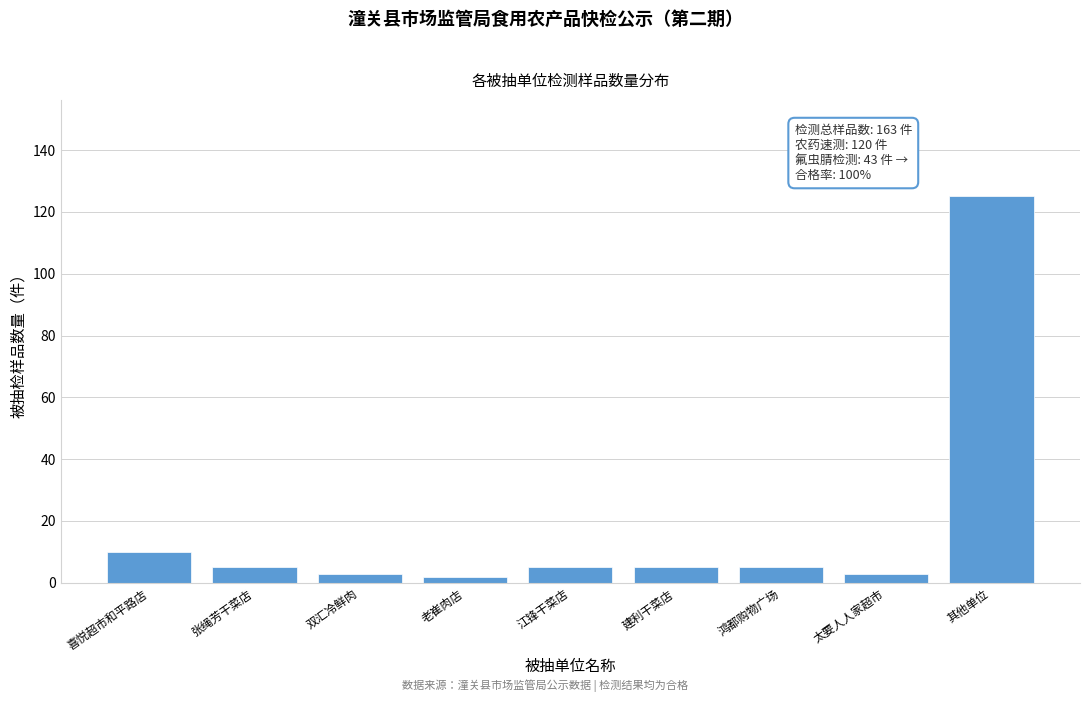

Reading left to right, what are all the values shown in this chart?

喜悦超市和平路店=10	张绳芳干菜店=5	双汇冷鲜肉=3	老崔肉店=2	江锋干菜店=5	建利干菜店=5	鸿都购物广场=5	太要人人家超市=3	其他单位=125